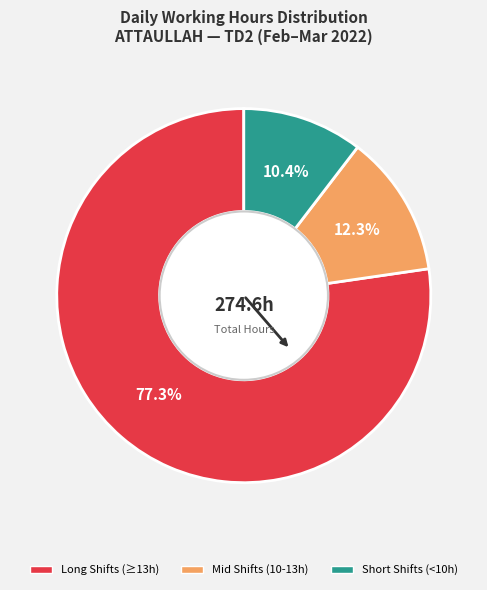

Is there any slice that represents more than half of the pie?

Yes